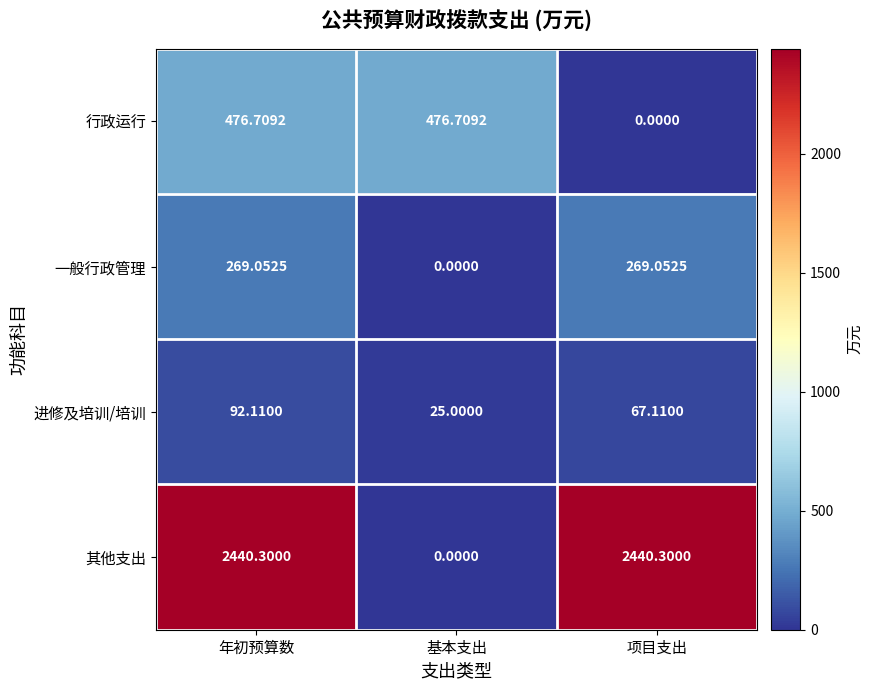

What is the difference between the highest and lowest values at 基本支出?

476.7